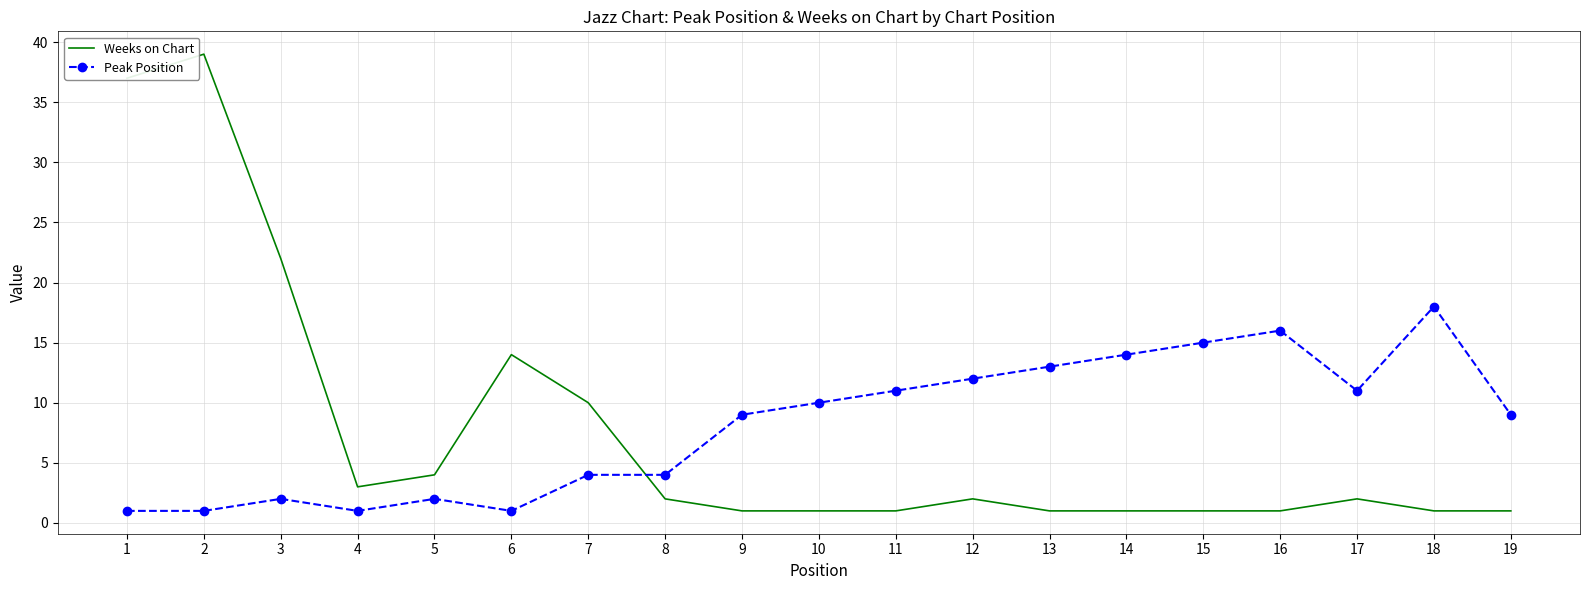

Where is the first local maximum for Weeks on Chart?

2